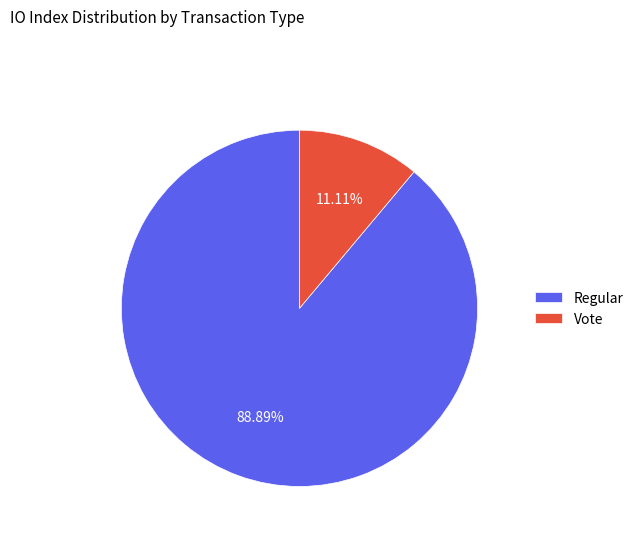

Is it true that Regular is 79% of the pie?

False